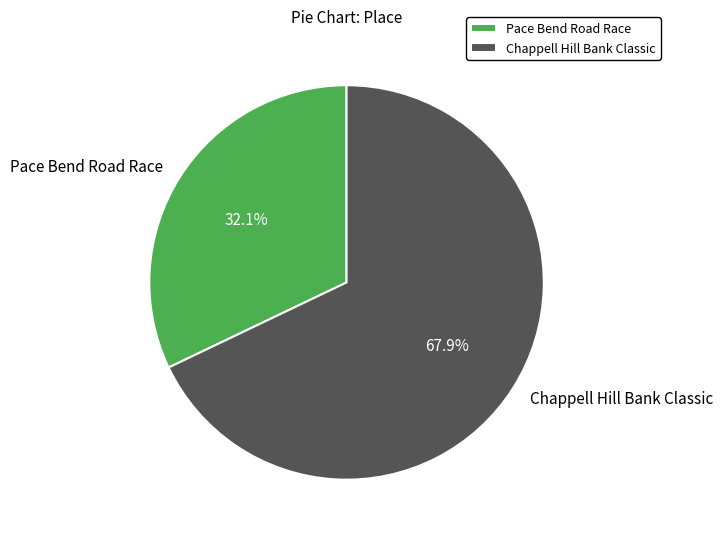

To the nearest percent, what is the difference between the largest and smallest slice percentages?

36%